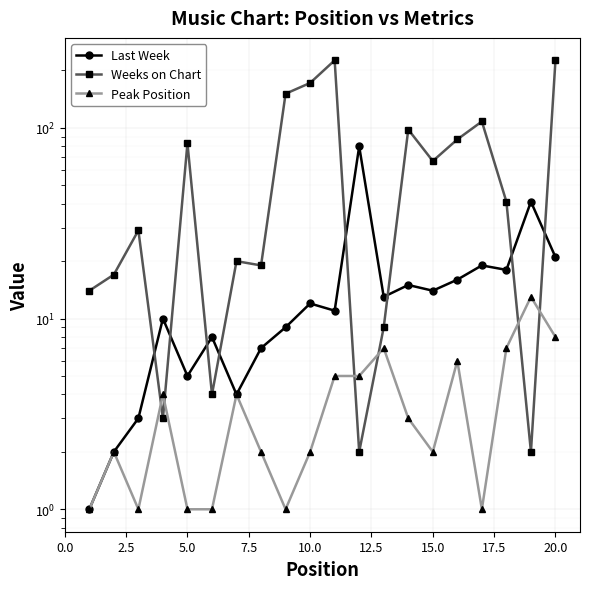

Reading left to right, what are all the values shown in this chart?

Last Week: 1	2	3	10	5	8	4	7	9	12	11	80	13	15	14	16	19	18	41	21
Weeks on Chart: 14	17	29	3	83	4	20	19	151	172	226	2	9	98	67	87	108	41	2	226
Peak Position: 1	2	1	4	1	1	4	2	1	2	5	5	7	3	2	6	1	7	13	8